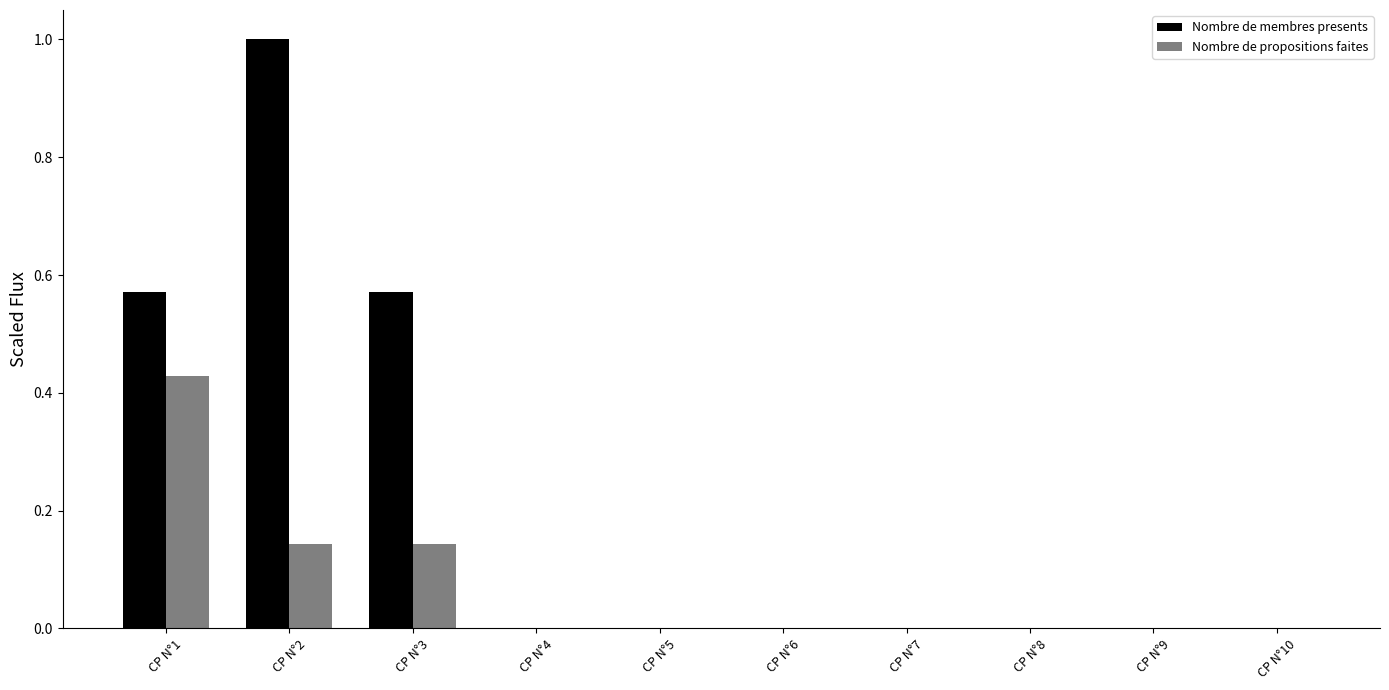

The Nombre de propositions faites series shows 0.0 at CP N°4. True or false?

True